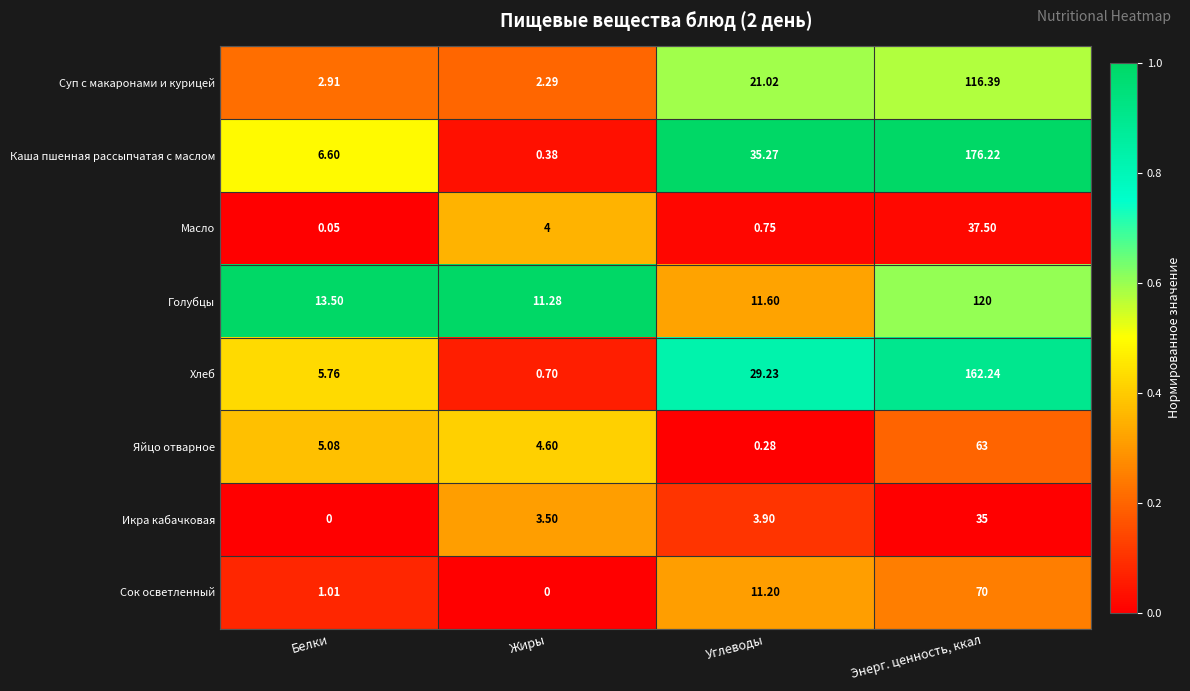

Which series changed the most between Углеводы and Энерг. ценность, ккал?

Каша пшенная рассыпчатая с маслом